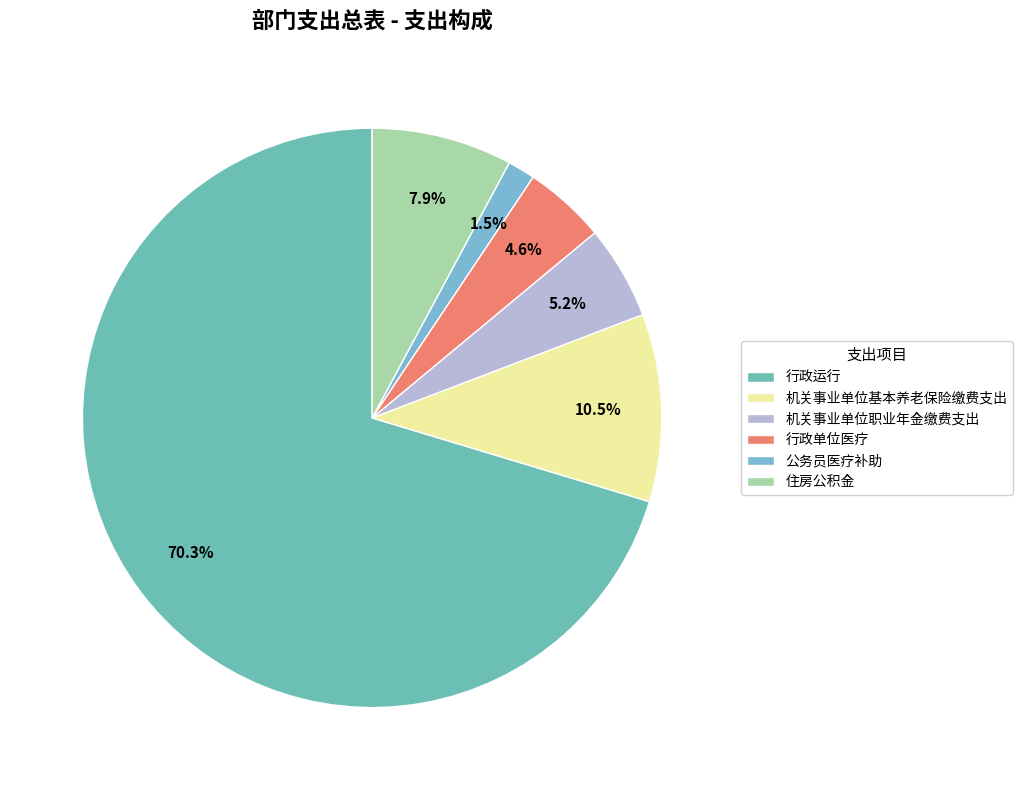

How many segments does this pie chart have?

6